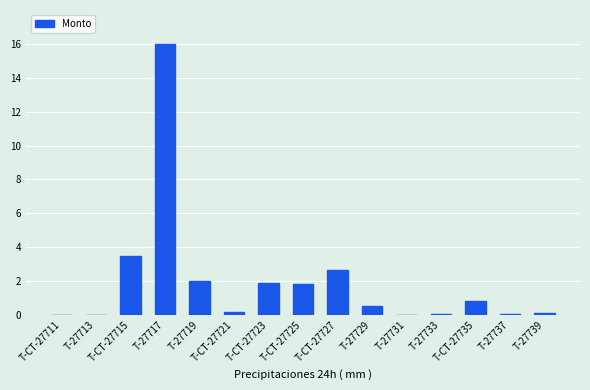

Count the number of categories in the chart.

15